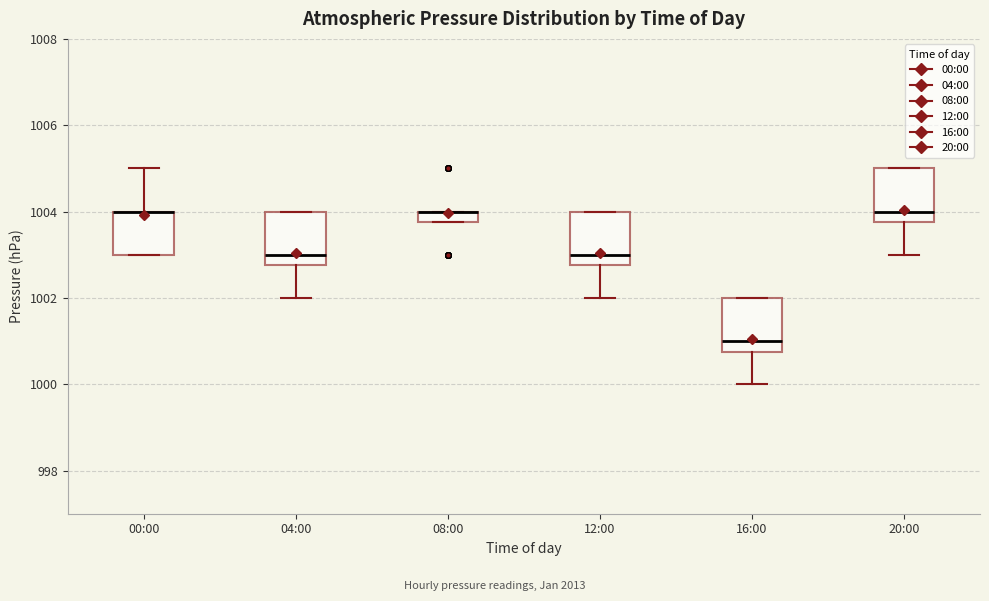

Where does the lower whisker of the box for 04:00 end on the y-axis? The values are not printed on the chart, so give them approximately, as read against the axis.

1002.0